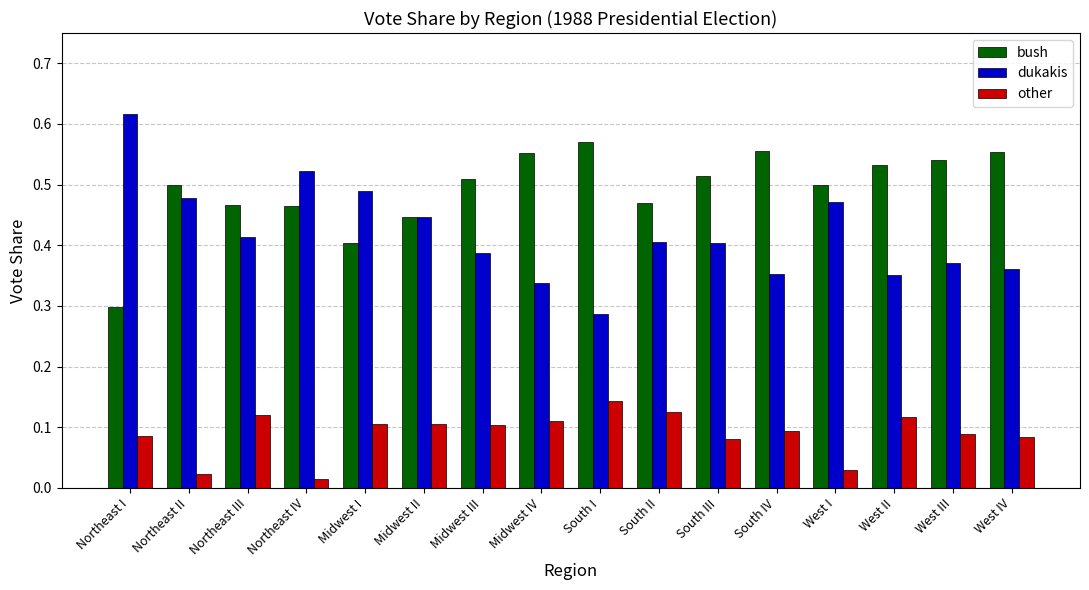

What is the label of the 5th bar from the left?

Midwest I